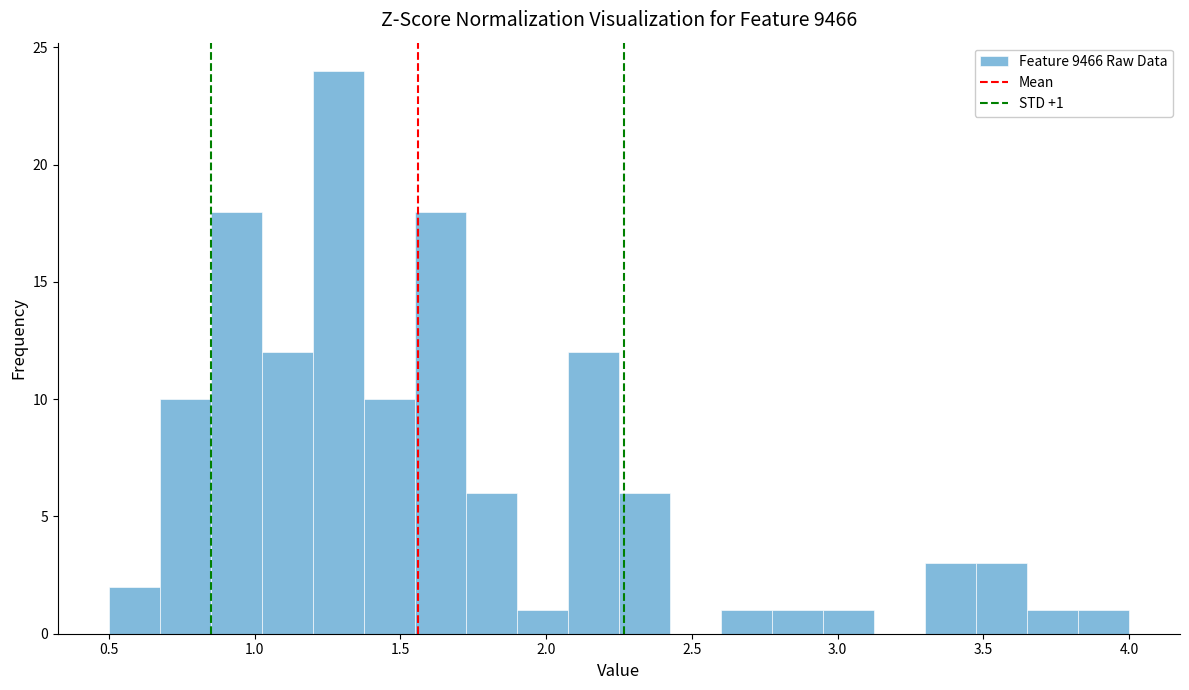

Around what value on the x-axis is the tallest bar? Give the approximate position of its centre, as read against the axis.

1.30